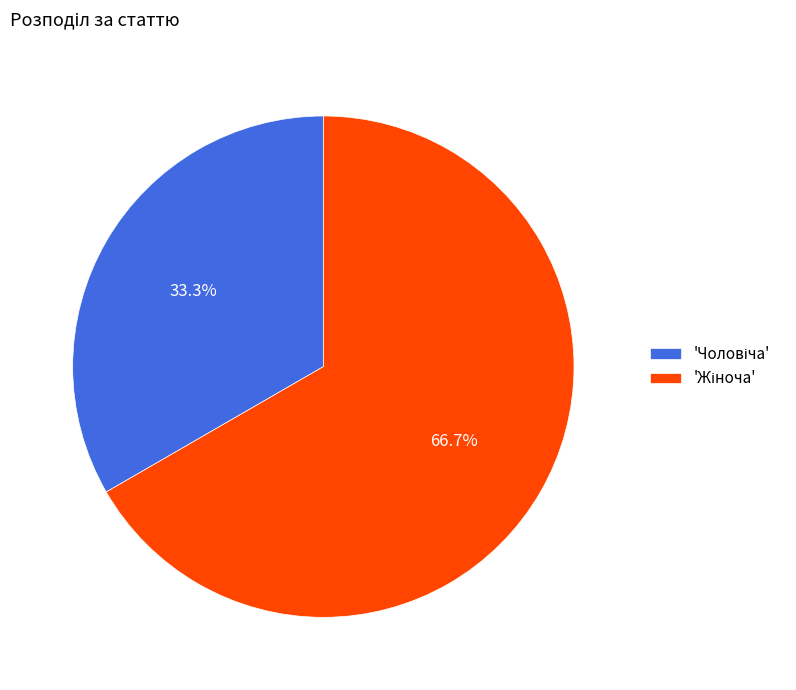

To the nearest percent, what is the difference between the largest and smallest slice percentages?

33%